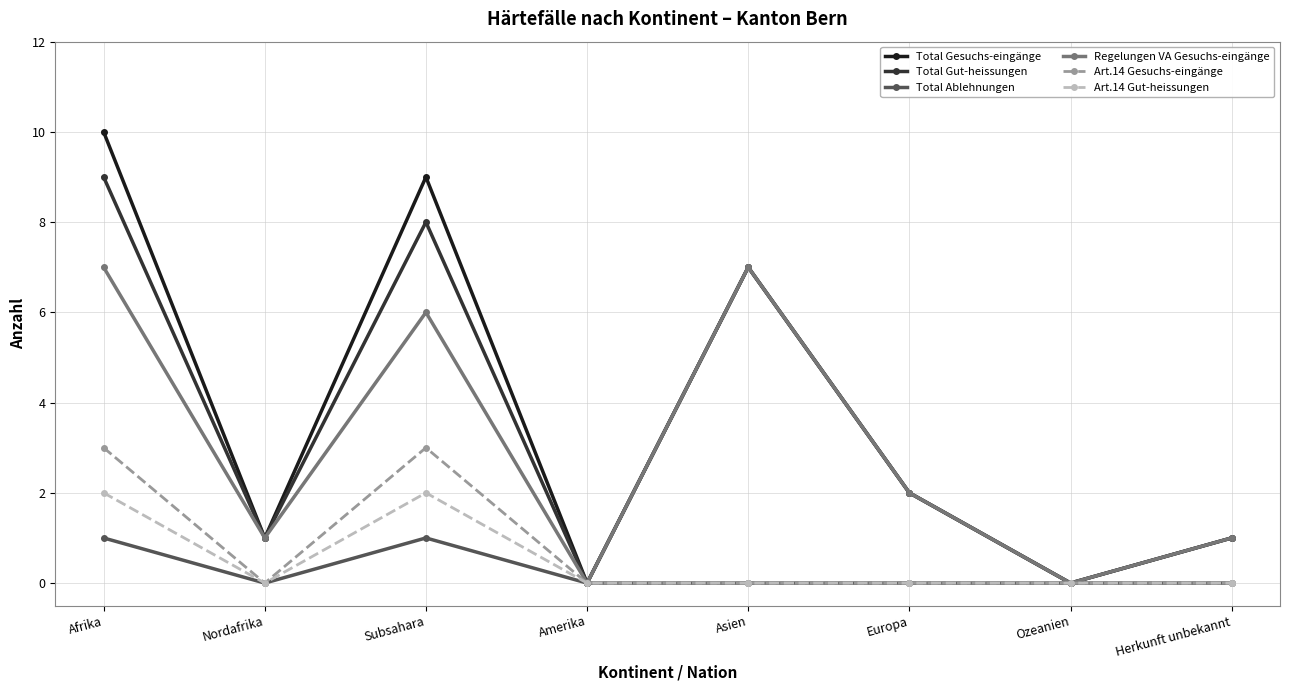

Does the chart display data point markers on the line(s)?

Yes